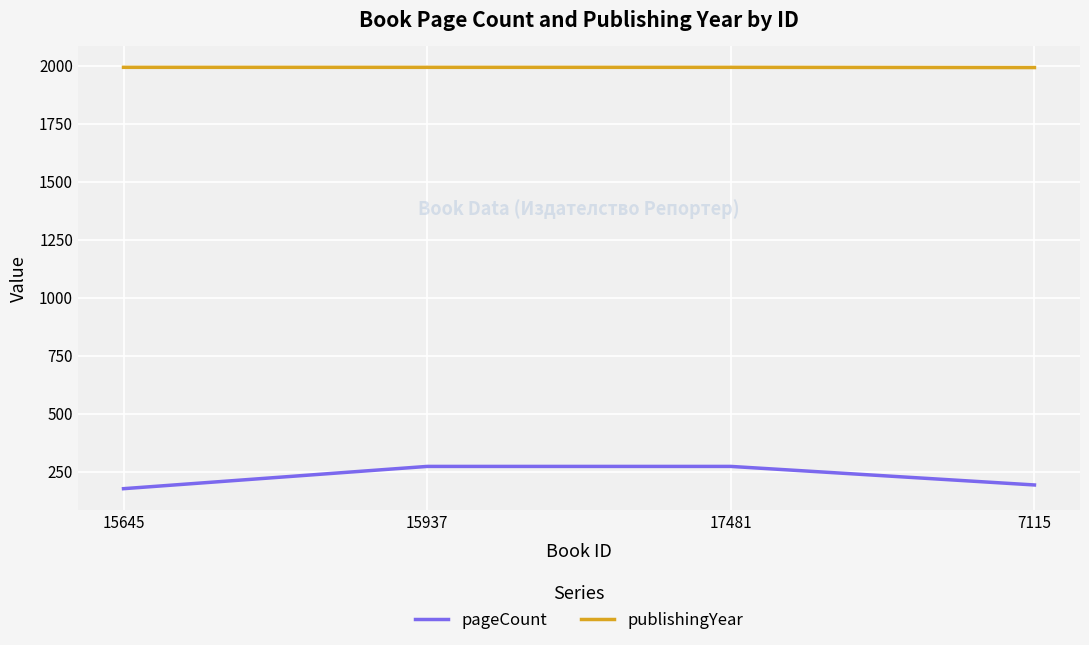

Count the pageCount values in the range 192 to 272.

3